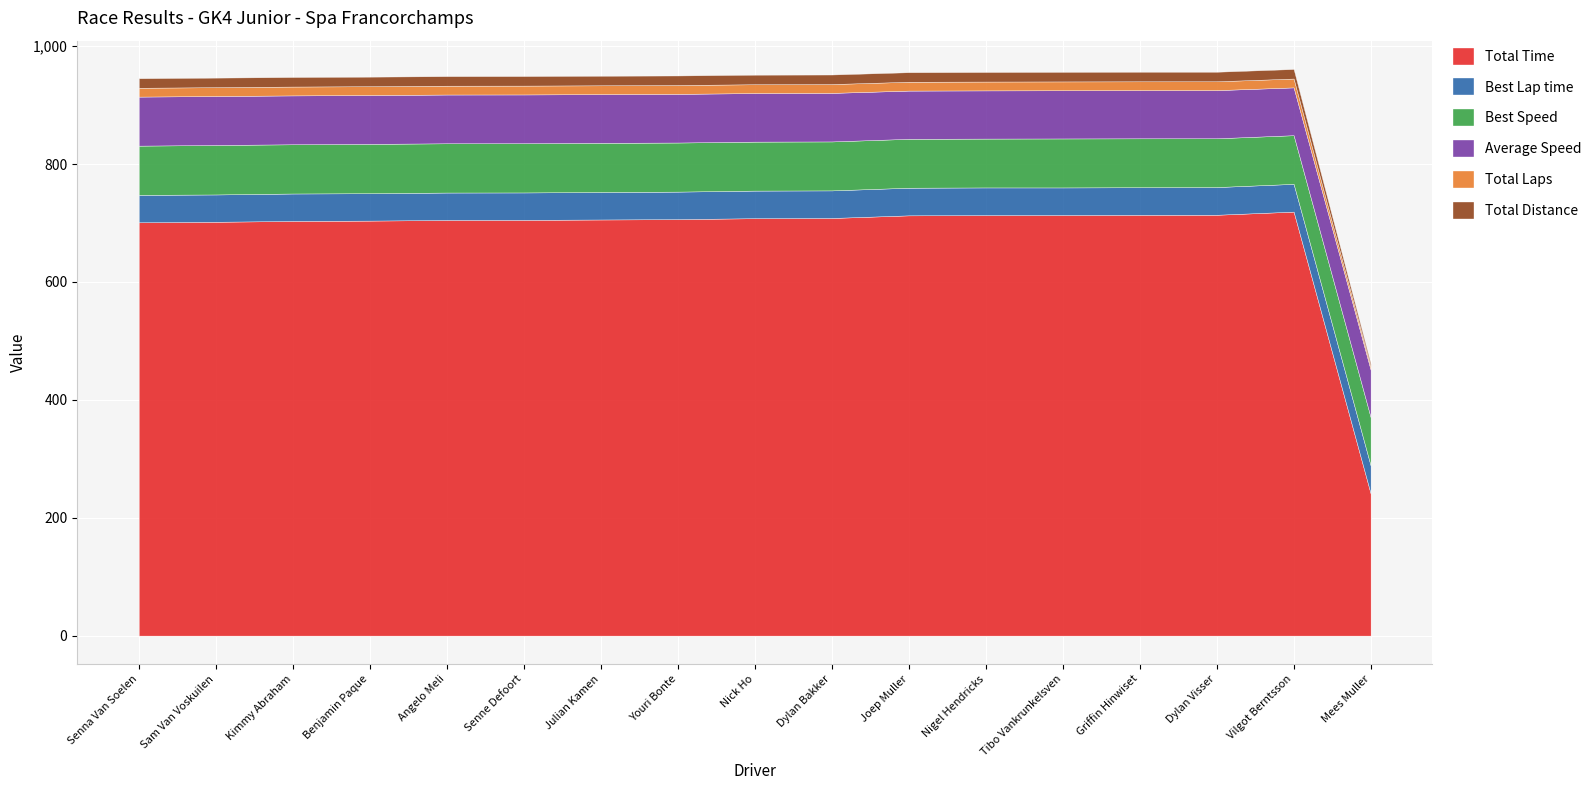

What is the highest value of the Total Time series?

719.2